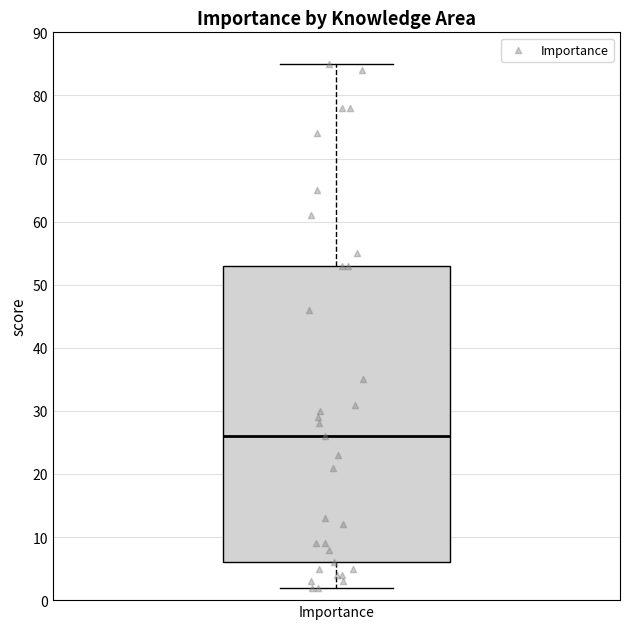

Transcribe this box plot: give where the median line is, the range the box spans, and where the two whiskers end, as read against the y-axis. The values are not printed on the chart, so give them approximately, as read against the axis.

median 26, box 6 to 53, whiskers 2 to 85